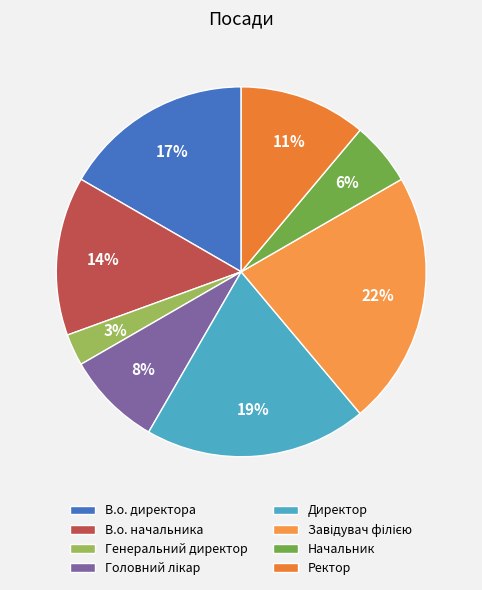

Does В.о. начальника account for over 50% of the chart?

No